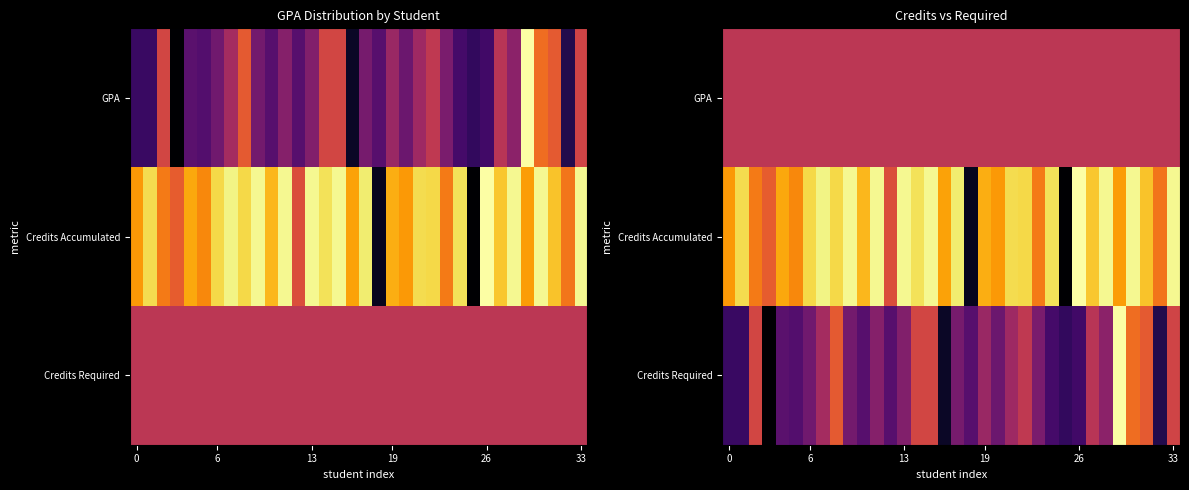

List the series in order of their overall mean, lowest first.

Credits Required, GPA, Credits Accumulated